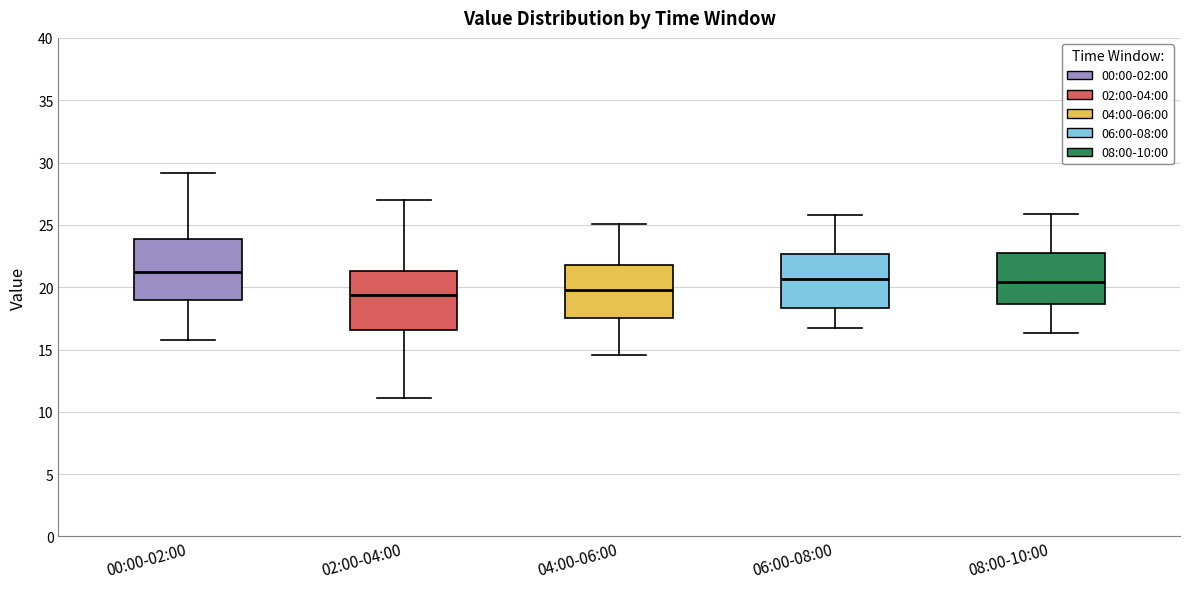

Reading left to right, transcribe this box plot: for each box, give where its median line is, the range the box spans, and where its two whiskers end, as read against the y-axis. The values are not printed on the chart, so give them approximately, as read against the axis.

00:00-02:00: median 21.0, box 19.0 to 24.0, whiskers 16.0 to 29.0
02:00-04:00: median 19.5, box 16.5 to 21.5, whiskers 11.0 to 27.0
04:00-06:00: median 20.0, box 17.5 to 22.0, whiskers 14.5 to 25.0
06:00-08:00: median 20.5, box 18.5 to 22.5, whiskers 16.5 to 26.0
08:00-10:00: median 20.5, box 18.5 to 23.0, whiskers 16.5 to 26.0